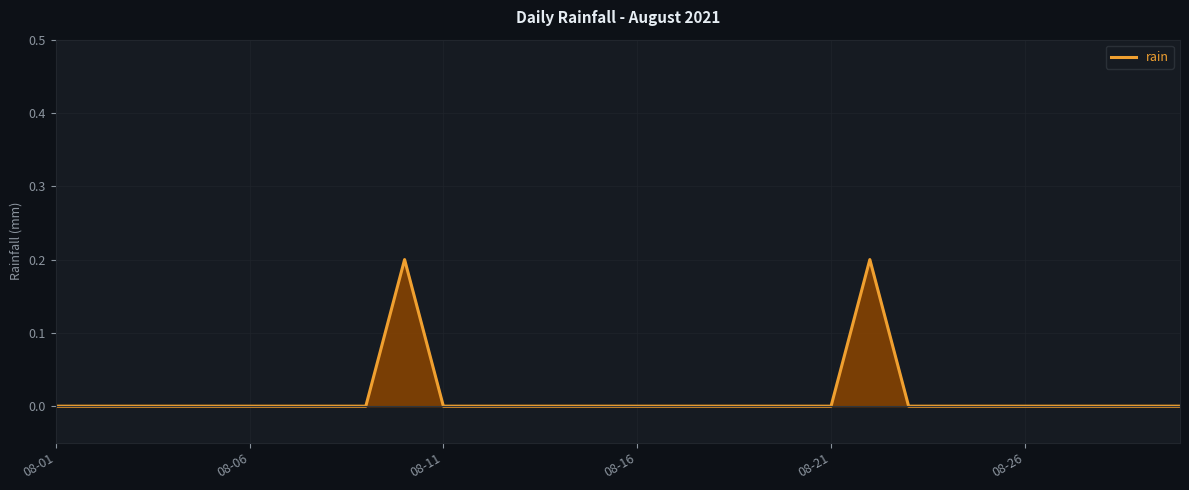

The rain series shows 0.0 at 08-11. True or false?

True